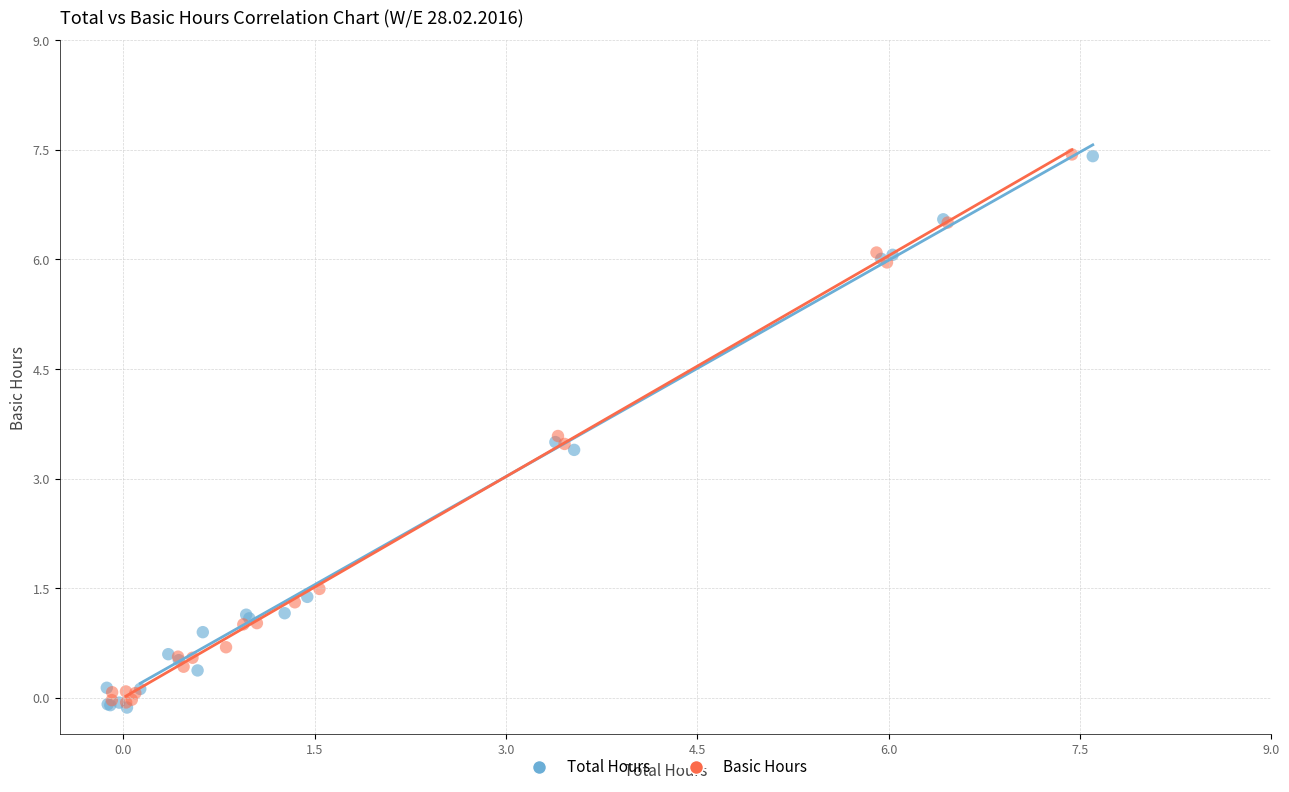

Which series has the largest Y range (max minus min)?

Total Hours